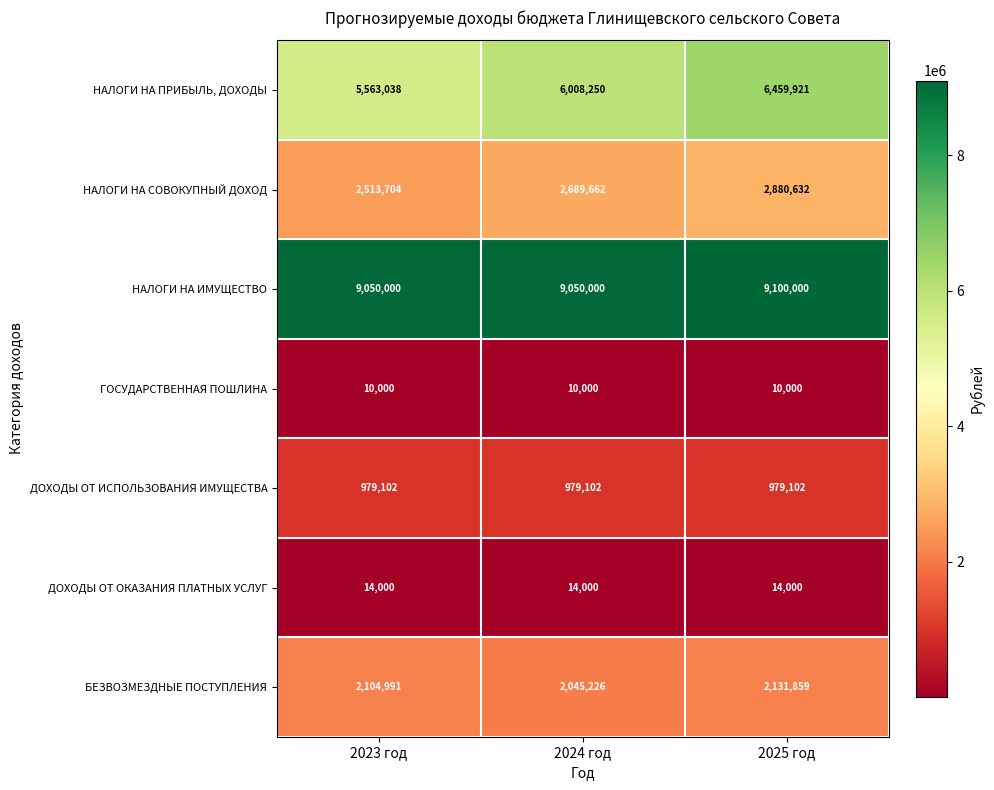

How many categories are shown in the chart?

3